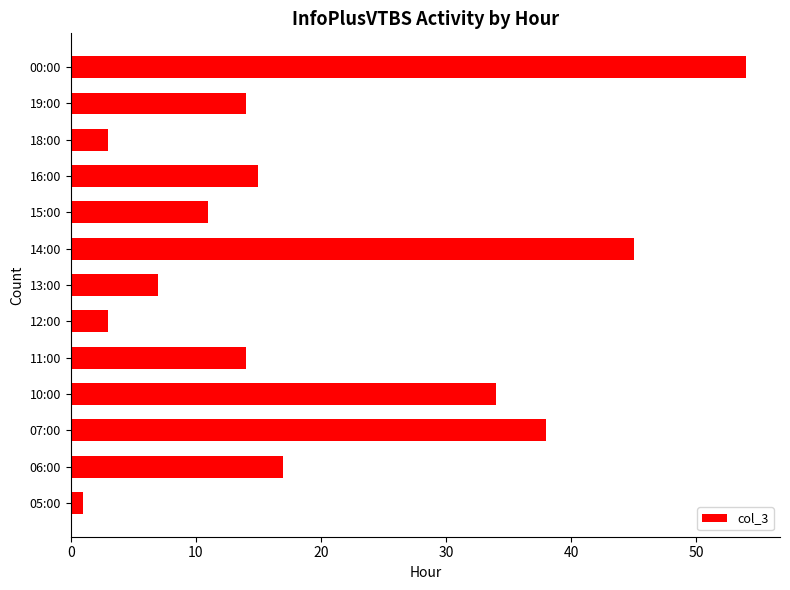

Reading top to bottom, transcribe all the data shown in this chart.

54	14	3	15	11	45	7	3	14	34	38	17	1